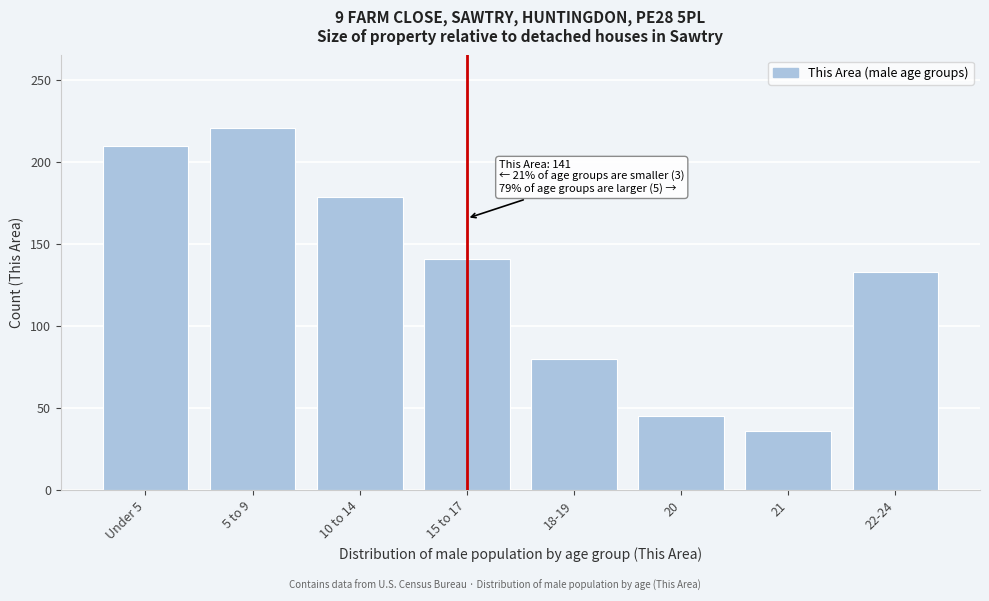

Reading left to right, what are all the values shown in this chart?

210	221	179	141	80	45	36	133